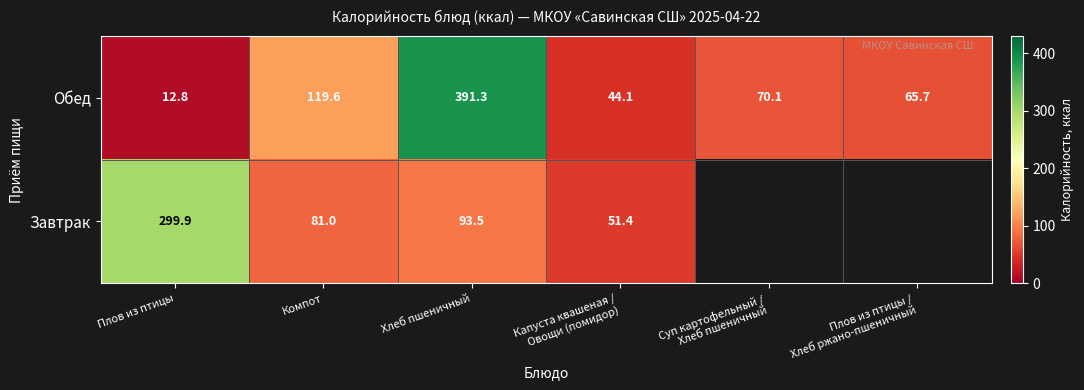

At which label is Обед closest to 202?

Компот